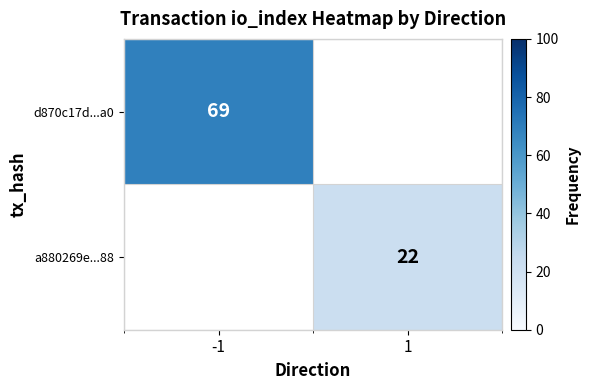

Is the value of d870c17d...a0 at -1 greater than the value of a880269e...88 at 1?

Yes